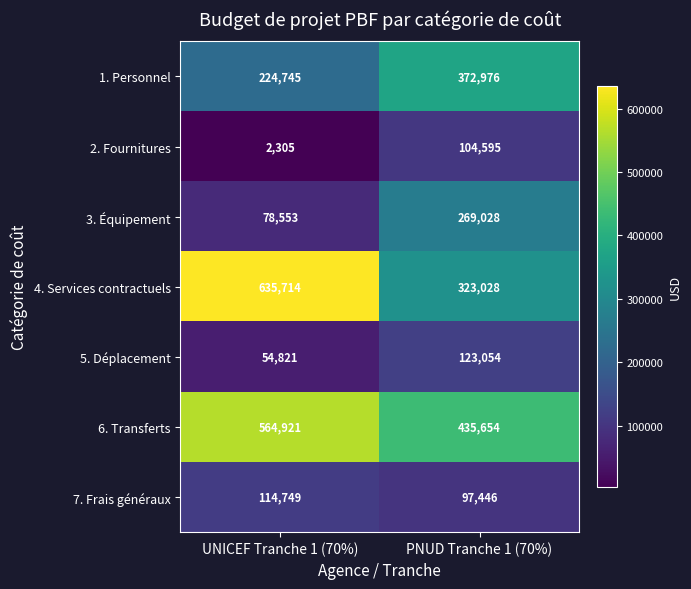

At which label is 3. Équipement closest to 173790?

UNICEF Tranche 1 (70%)